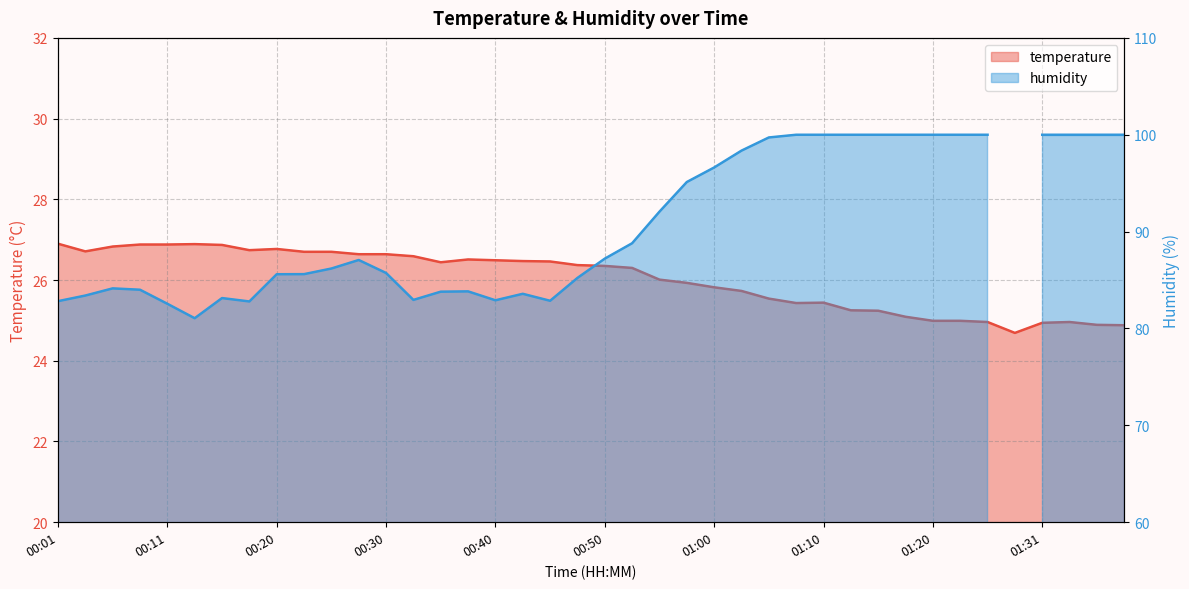

Rank the categories by value from highest to lowest.

00:01, 00:13, 00:08, 00:11, 00:15, 00:06, 00:20, 00:18, 00:03, 00:23, 00:25, 00:28, 00:30, 00:33, 00:38, 00:40, 00:43, 00:45, 00:35, 00:47, 00:50, 00:52, 00:55, 00:57, 01:00, 01:02, 01:05, 01:10, 01:07, 01:12, 01:15, 01:17, 01:20, 01:23, 01:25, 01:33, 01:31, 01:36, 01:38, 01:28